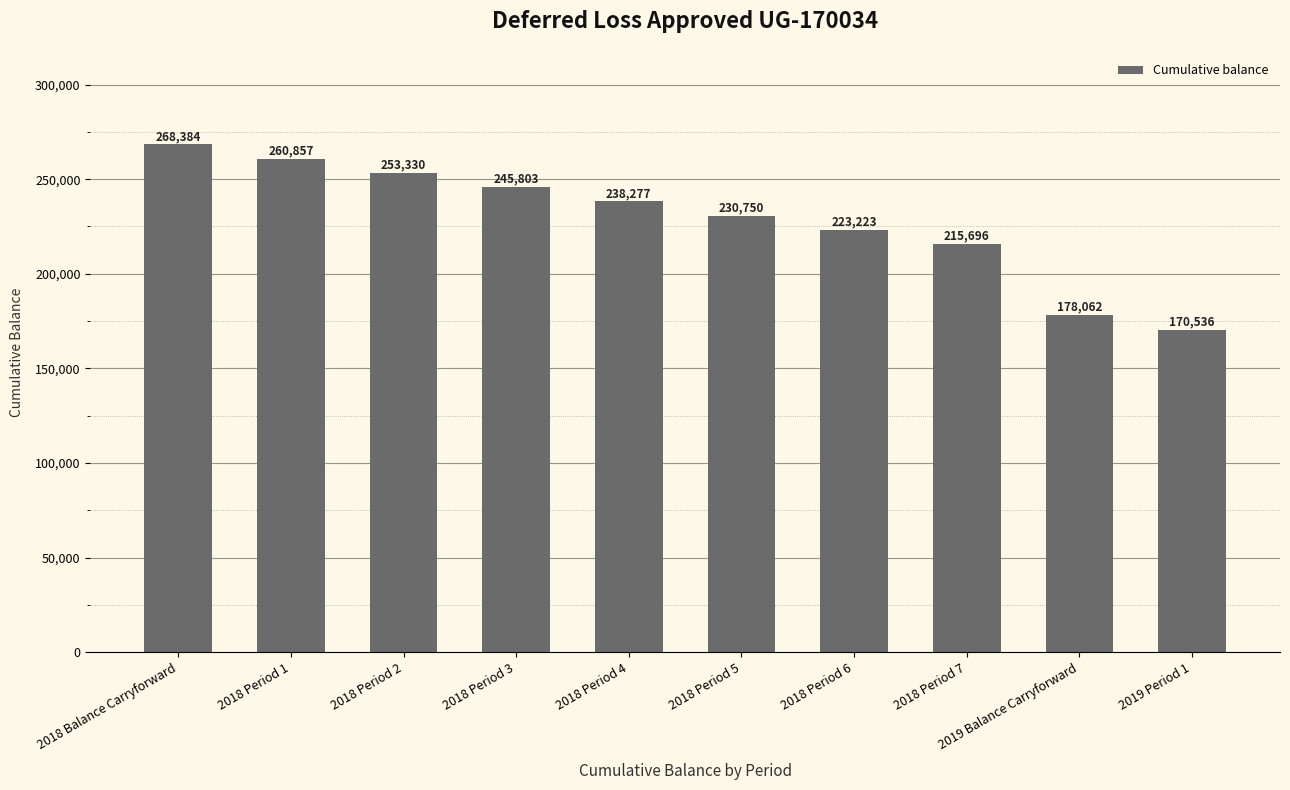

List the labels in order of value, largest first.

2018 Balance Carryforward, 2018 Period 1, 2018 Period 2, 2018 Period 3, 2018 Period 4, 2018 Period 5, 2018 Period 6, 2018 Period 7, 2019 Balance Carryforward, 2019 Period 1